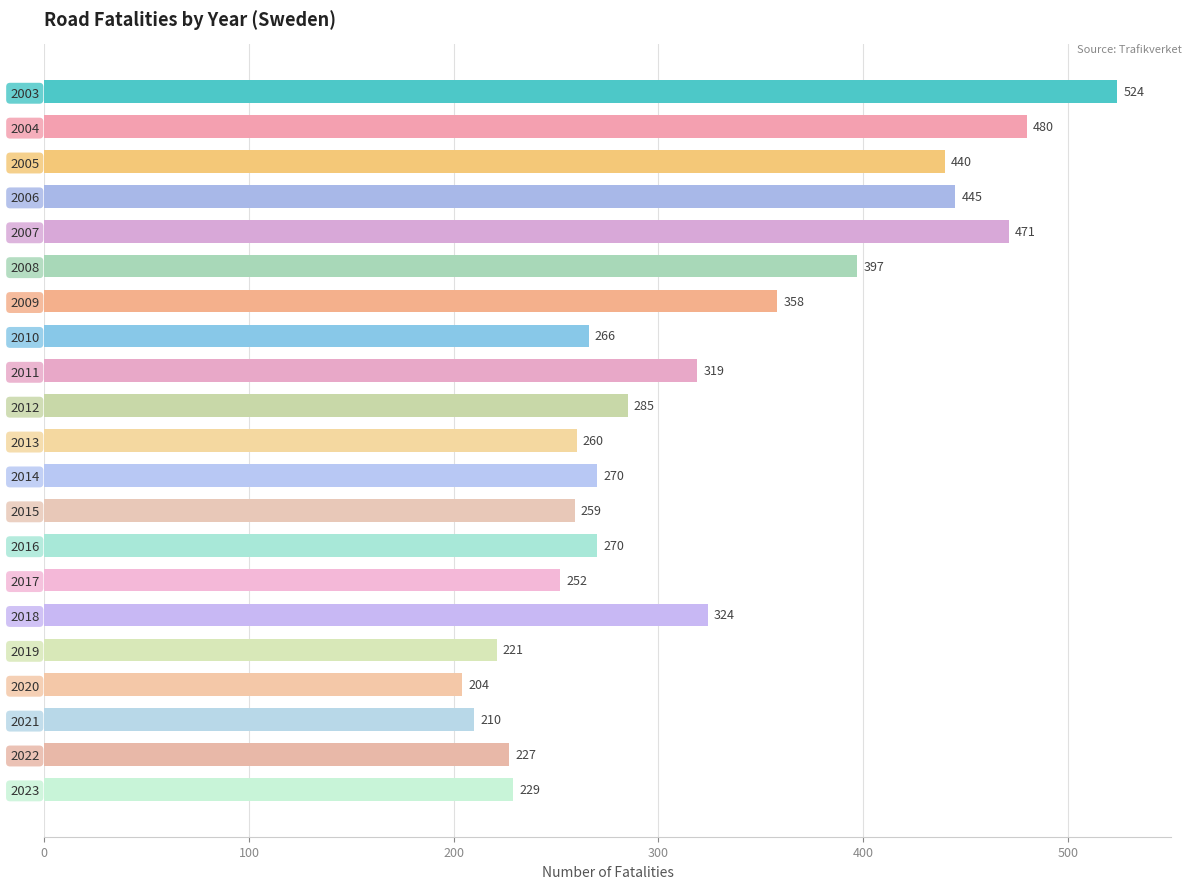

What is the change in value from 2008 to 2010?

-131